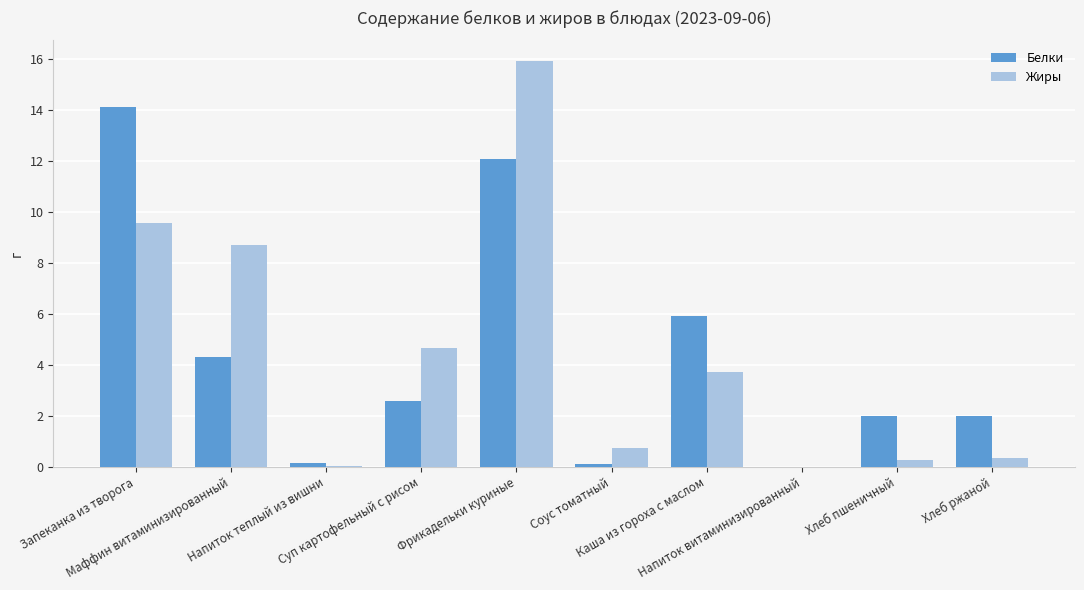

What is the highest value of the Белки series?

14.1